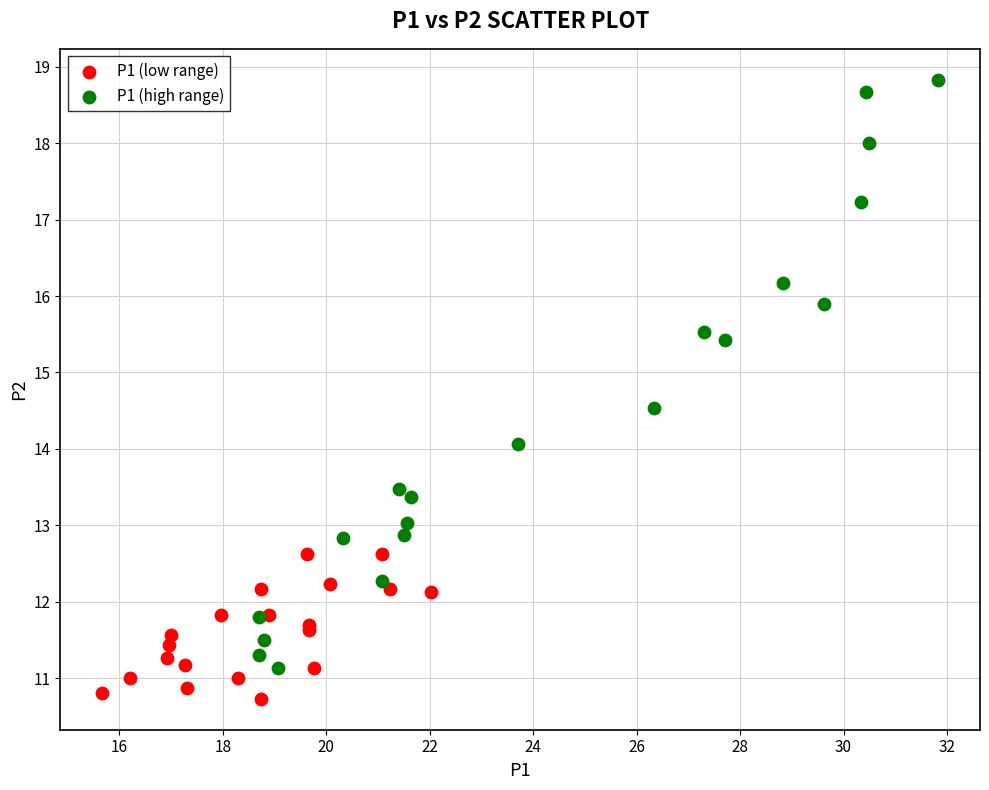

What are all the series names shown in the legend?

P1 (low range), P1 (high range)